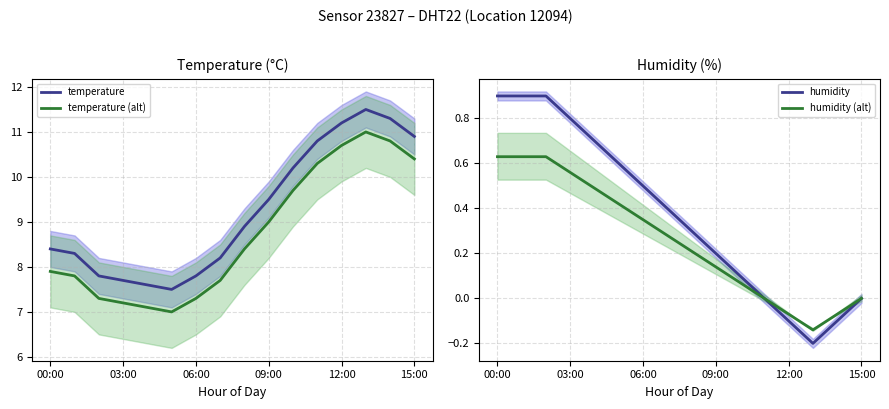

True or false: temperature (alt) has a value of 3.7 at 03:00.

False